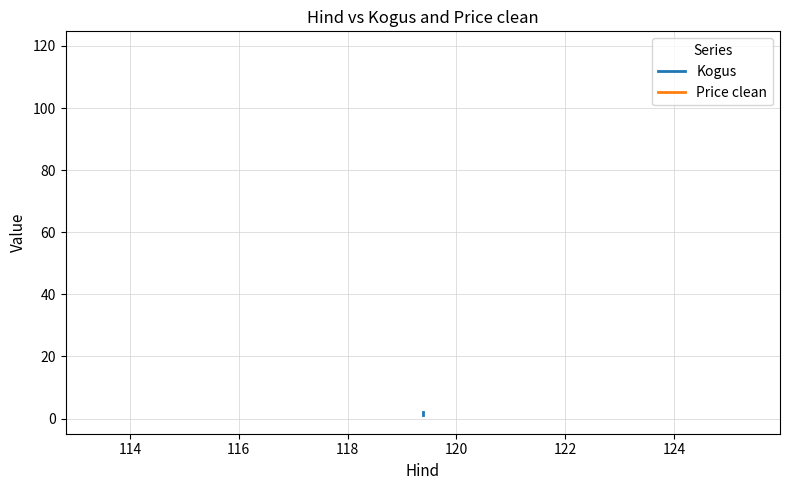

The value of Price clean at 114 is 71.9. True or false?

False